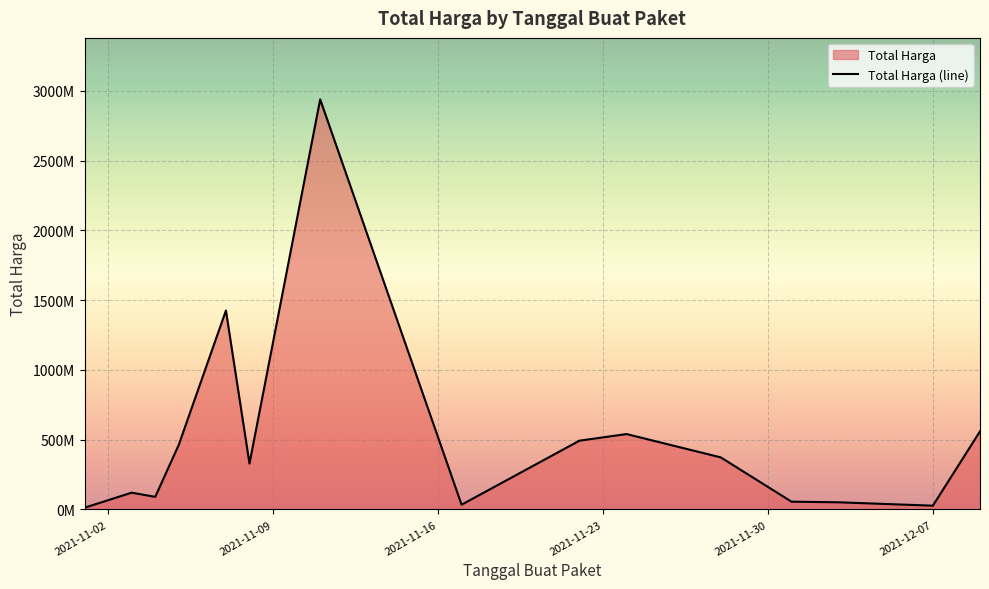

At which label is the value closest to 1446100000?

2021-11-07